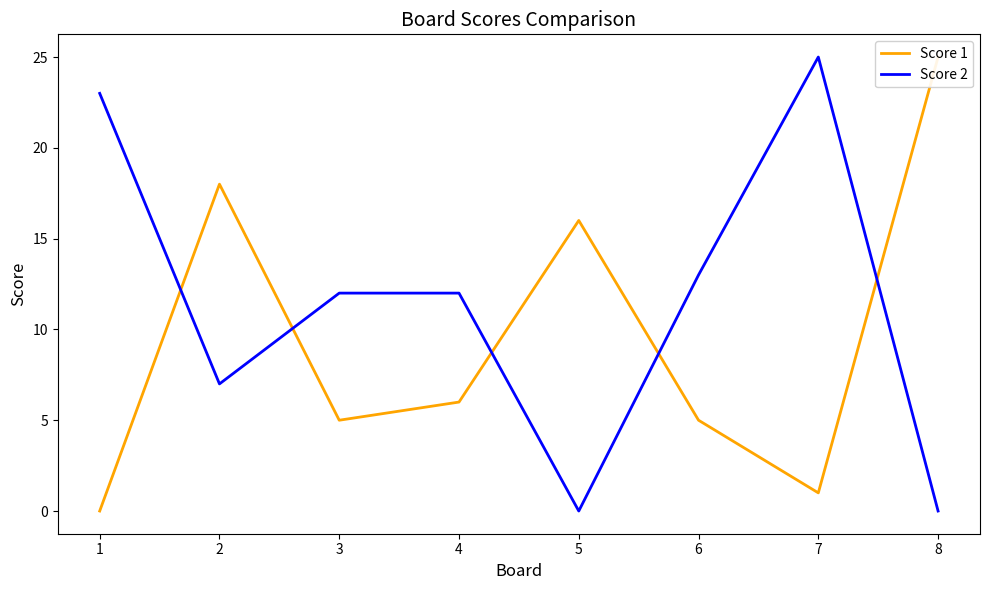

After their last crossing, which series has the higher values: Score 2 or Score 1?

Score 1